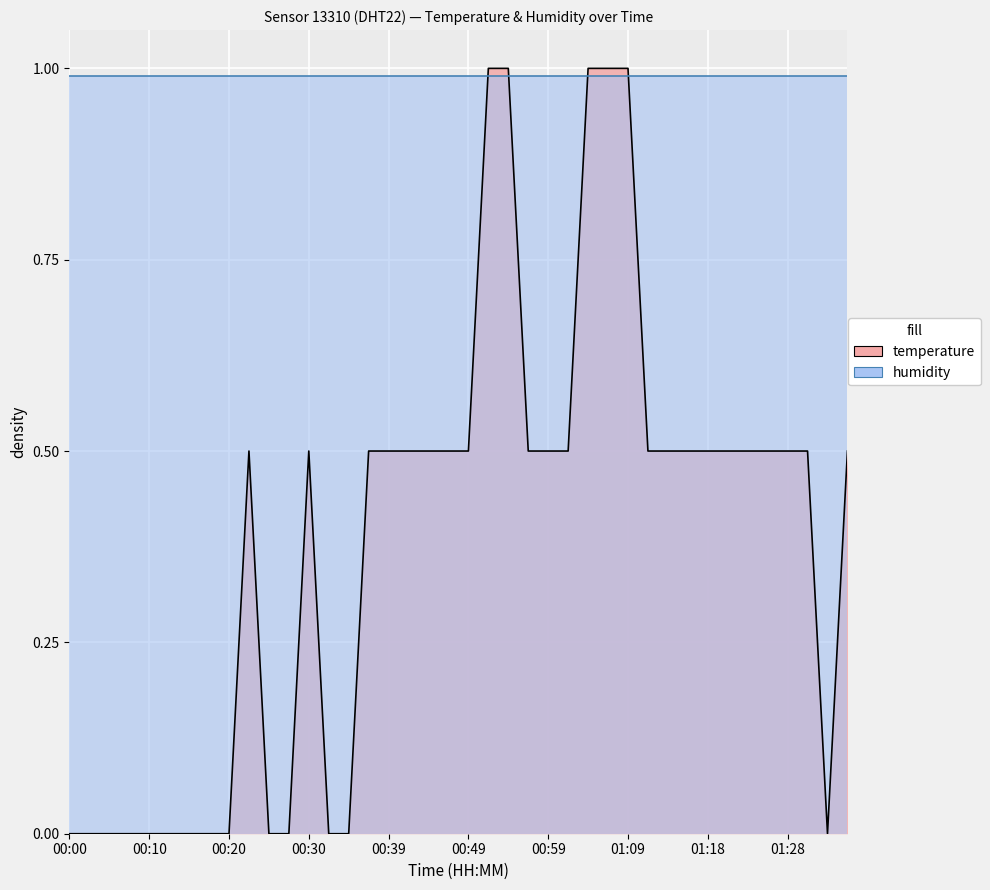

Reading left to right, transcribe all the data shown in this chart.

00:00=0.0	00:03=0.0	00:05=0.0	00:08=0.0	00:10=0.0	00:13=0.0	00:15=0.0	00:17=0.0	00:20=0.0	00:22=0.5	00:25=0.0	00:27=0.0	00:30=0.5	00:32=0.0	00:35=0.0	00:37=0.5	00:39=0.5	00:42=0.5	00:44=0.5	00:47=0.5	00:49=0.5	00:52=1.0	00:54=1.0	00:56=0.5	00:59=0.5	01:01=0.5	01:04=1.0	01:06=1.0	01:09=1.0	01:11=0.5	01:13=0.5	01:16=0.5	01:18=0.5	01:21=0.5	01:23=0.5	01:26=0.5	01:28=0.5	01:31=0.5	01:33=0.0	01:35=0.5